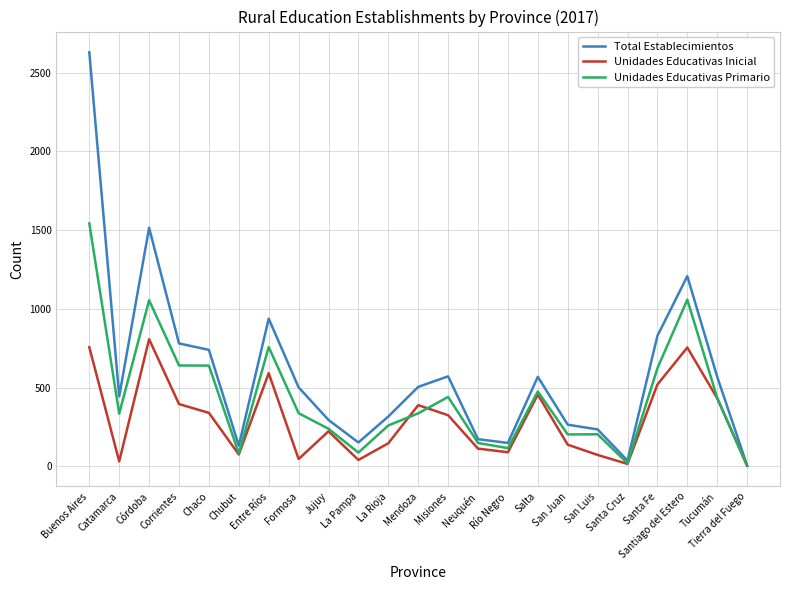

What is the greatest value displayed?

2629